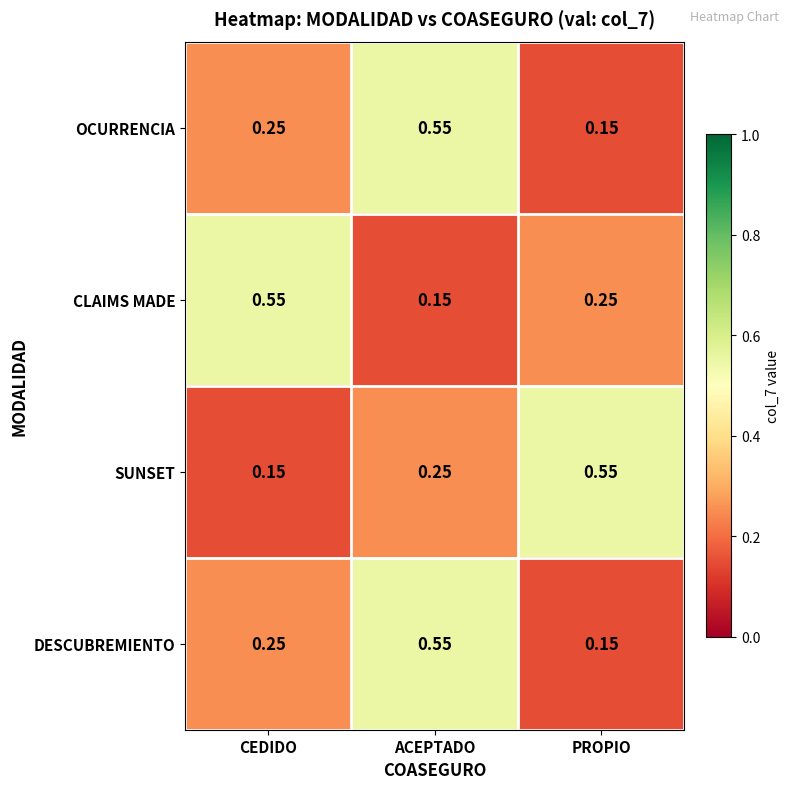

List the labels in order of OCURRENCIA value, largest first.

ACEPTADO, CEDIDO, PROPIO